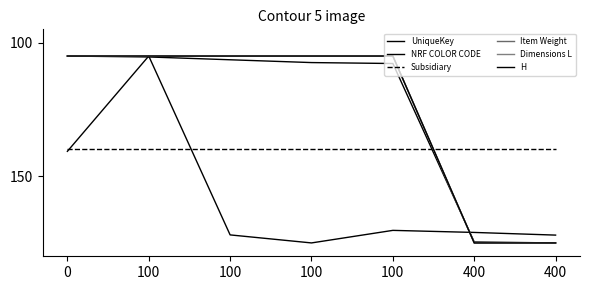

What is the highest value of the UniqueKey series?

175.0